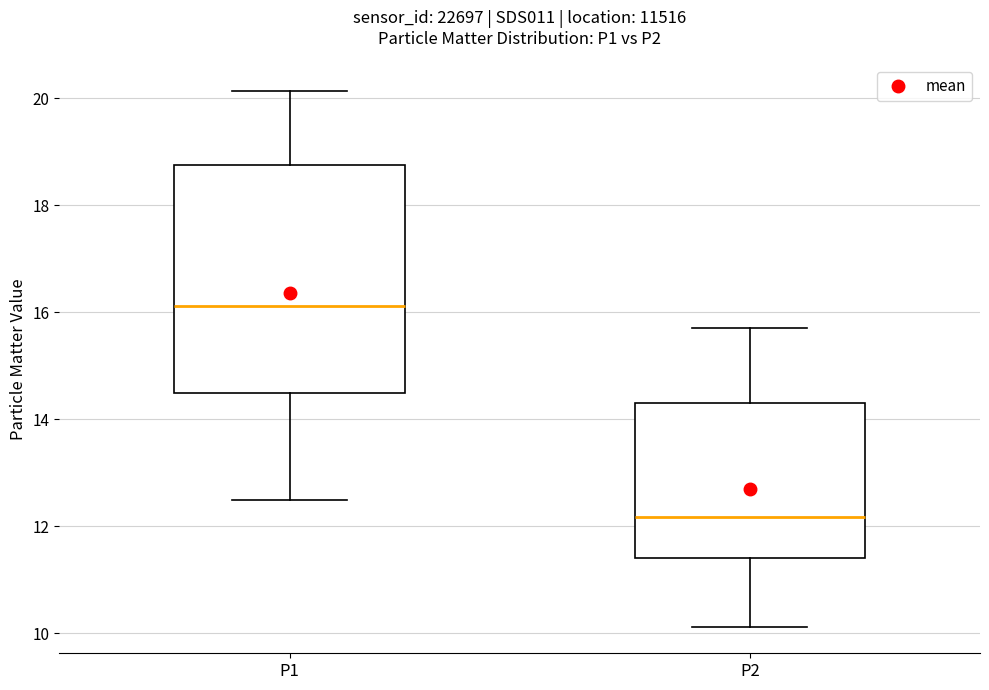

Reading left to right, read every box against the y-axis: the position of its median line, the range the box covers, and the ends of its whiskers. The values are not printed on the chart, so give them approximately, as read against the axis.

P1: median 16.2, box 14.4 to 18.8, whiskers 12.6 to 20.2
P2: median 12.2, box 11.4 to 14.2, whiskers 10.2 to 15.8